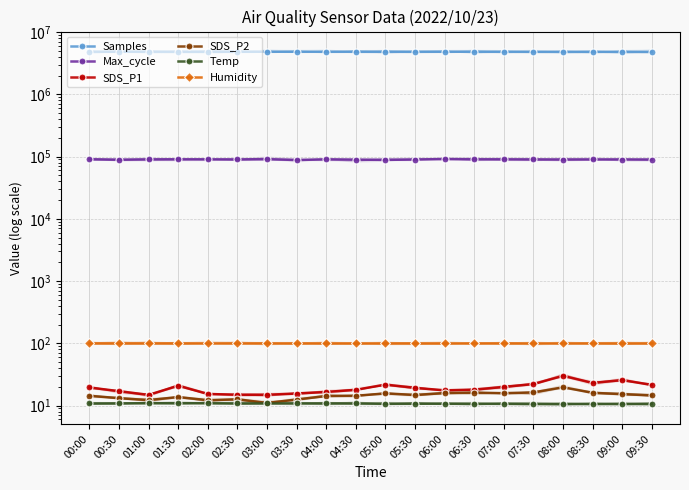

Is this an area chart (filled region under the line)?

No